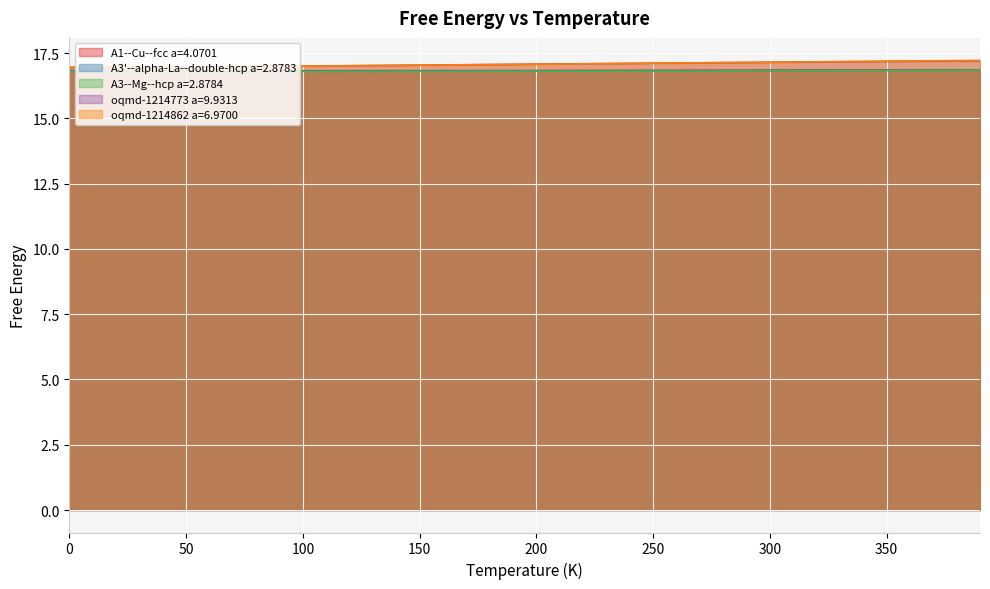

Which series has the widest spread of values?

oqmd-1214862 a=6.9700